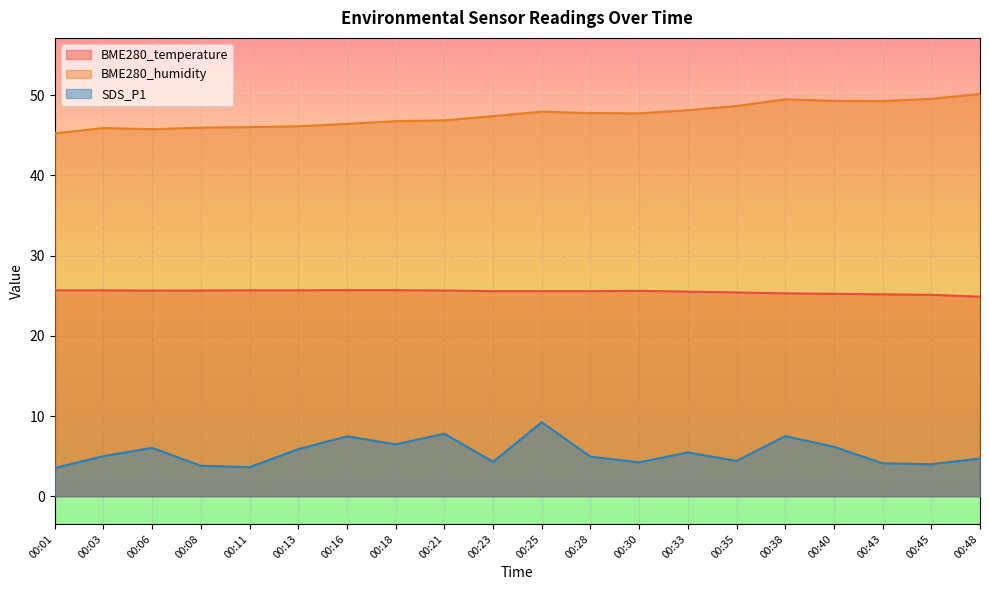

Which category has the highest value across all series?

00:48